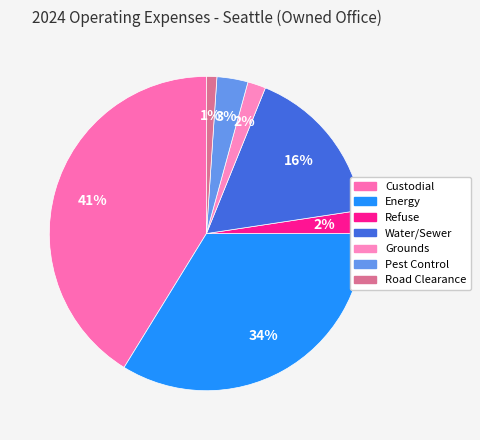

Which slice is the smallest?

Road Clearance